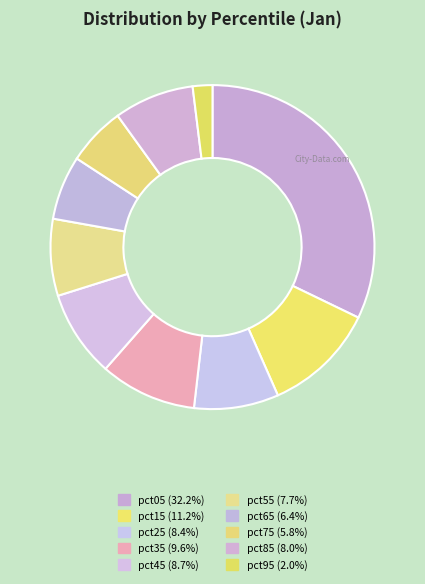

What percentage is the pct25 slice, to the nearest percent?

8%